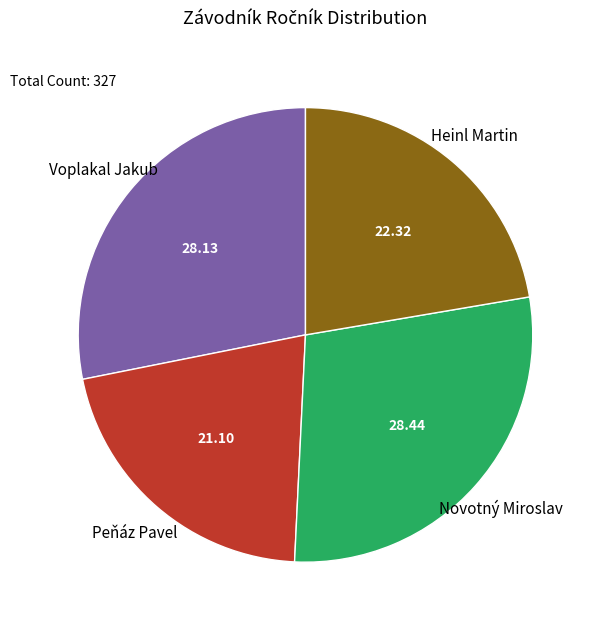

Is there a majority slice in this chart?

No